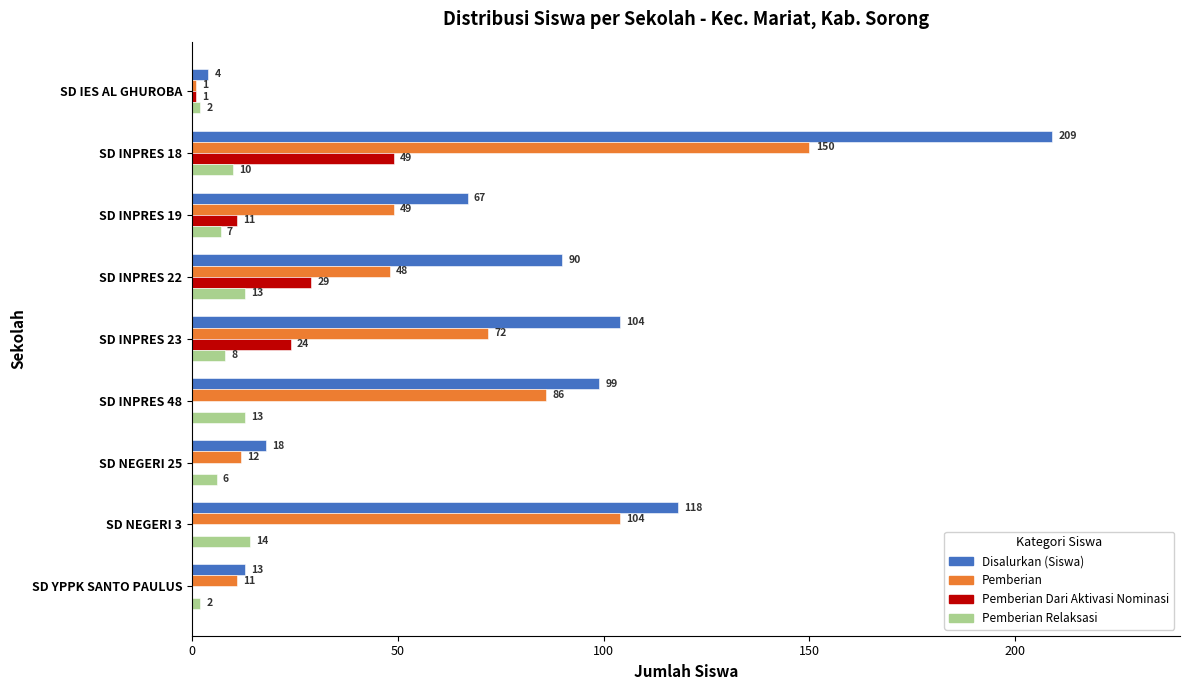

Which series has the largest total across all categories?

Disalurkan (Siswa)